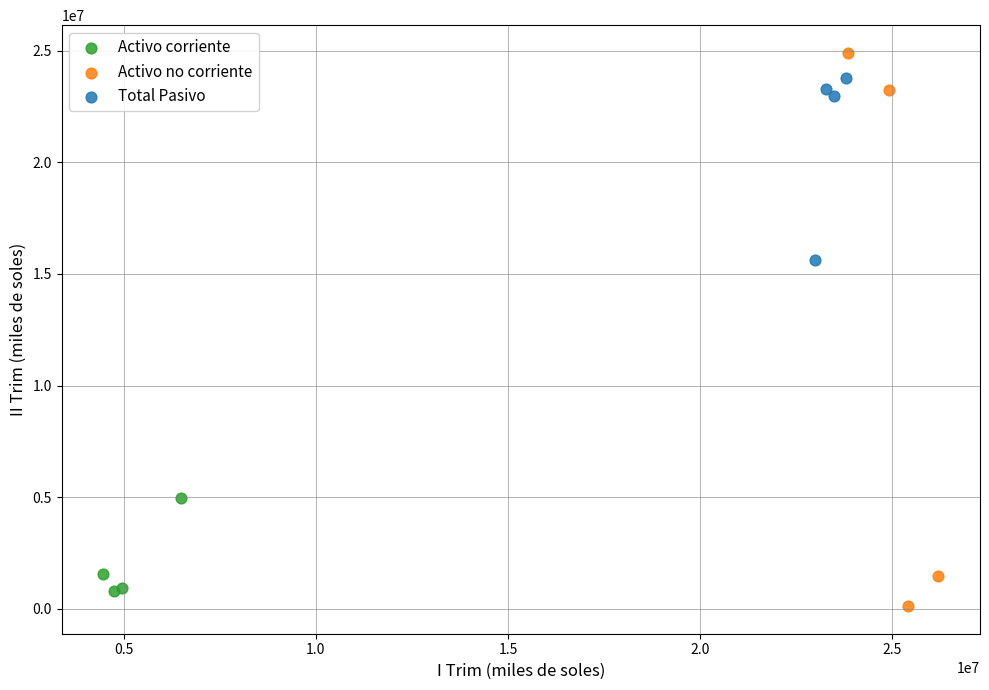

Which series reaches the minimum Y coordinate?

Activo no corriente